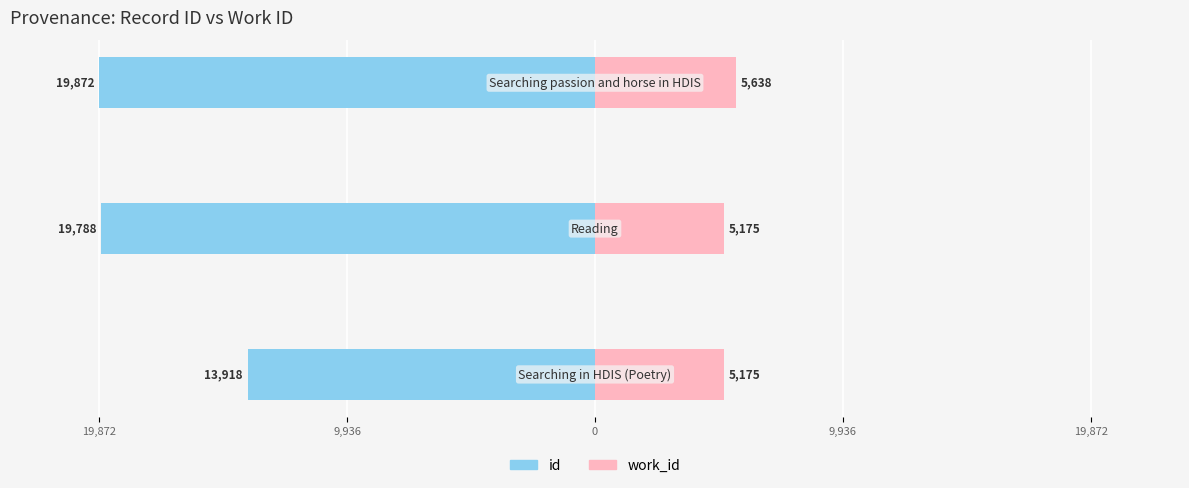

What is the minimum value shown in the chart?

-19872